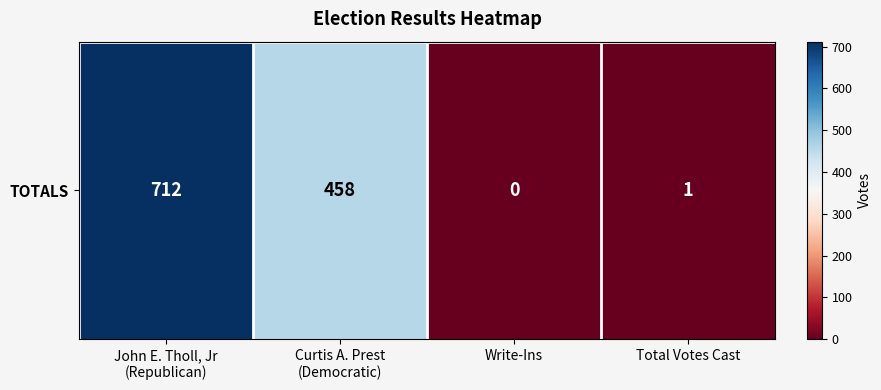

List the labels in order of value, smallest first.

Write-Ins, Total Votes Cast, Curtis A. Prest
(Democratic), John E. Tholl, Jr
(Republican)